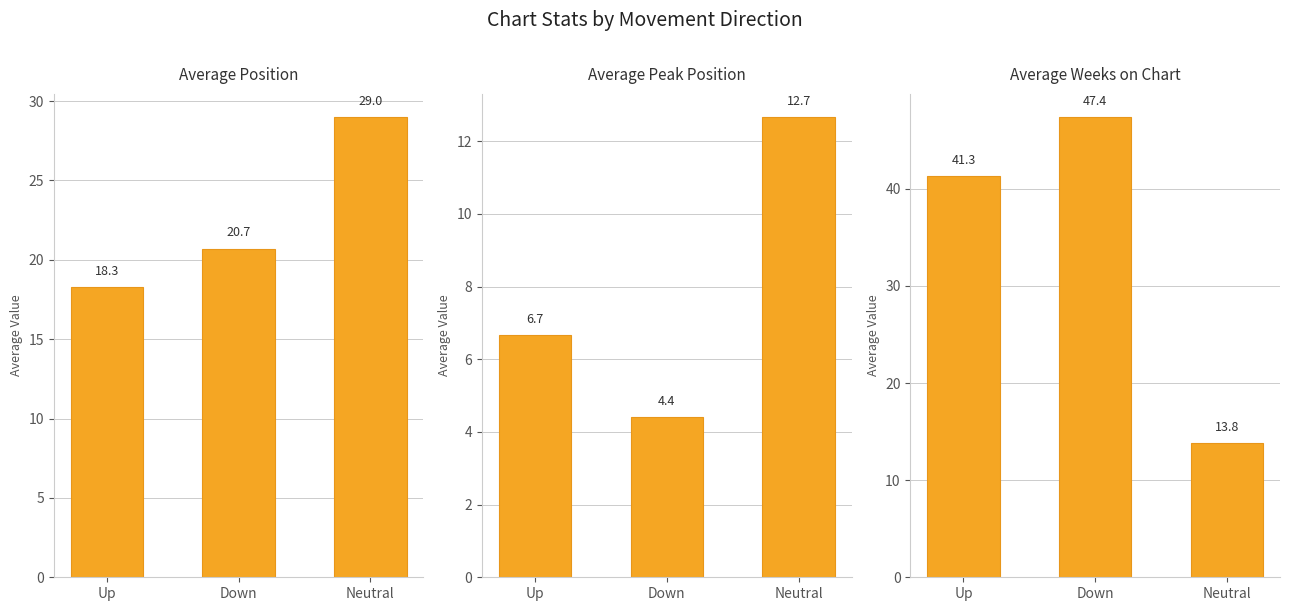

What is the sum of the Average Position values at Neutral and Up?

47.3